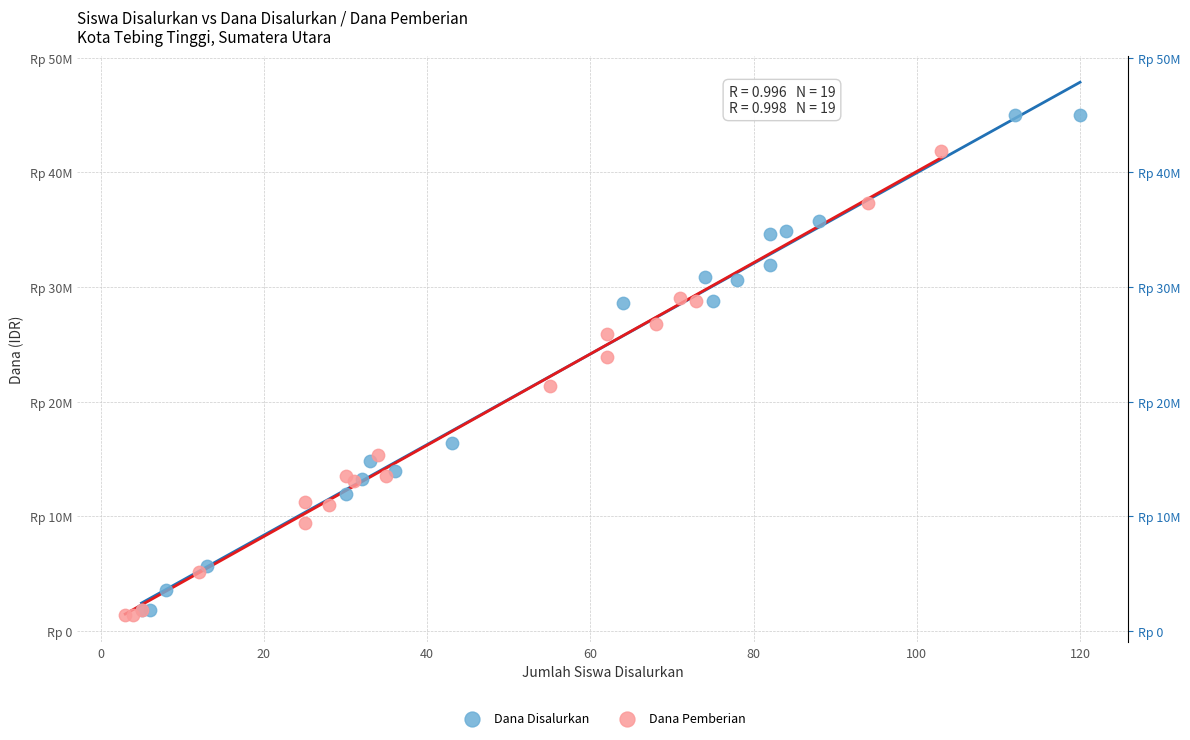

Which series has the widest spread of Y values?

Dana Disalurkan